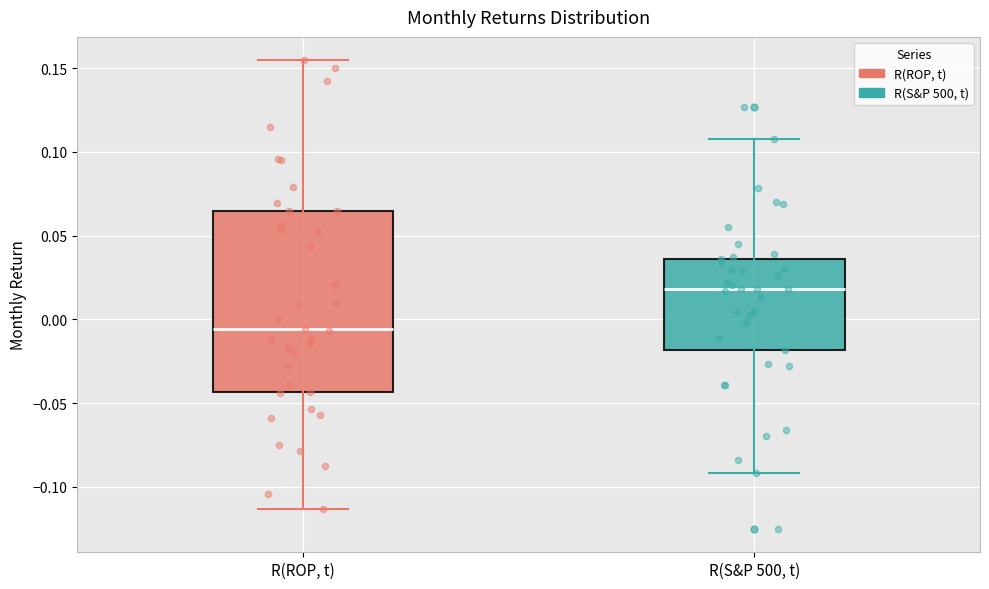

Which box has the lowest median line?

R(ROP, t)